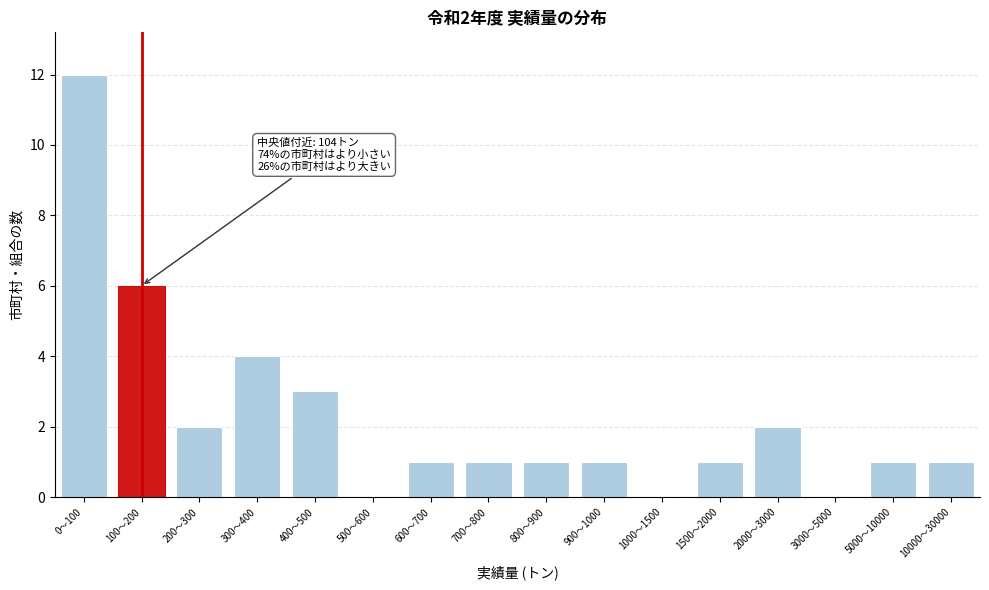

Reading right to left, extract all data points from this chart.

10000〜30000=1	5000〜10000=1	3000〜5000=0	2000〜3000=2	1500〜2000=1	1000〜1500=0	900〜1000=1	800〜900=1	700〜800=1	600〜700=1	500〜600=0	400〜500=3	300〜400=4	200〜300=2	100〜200=6	0〜100=12